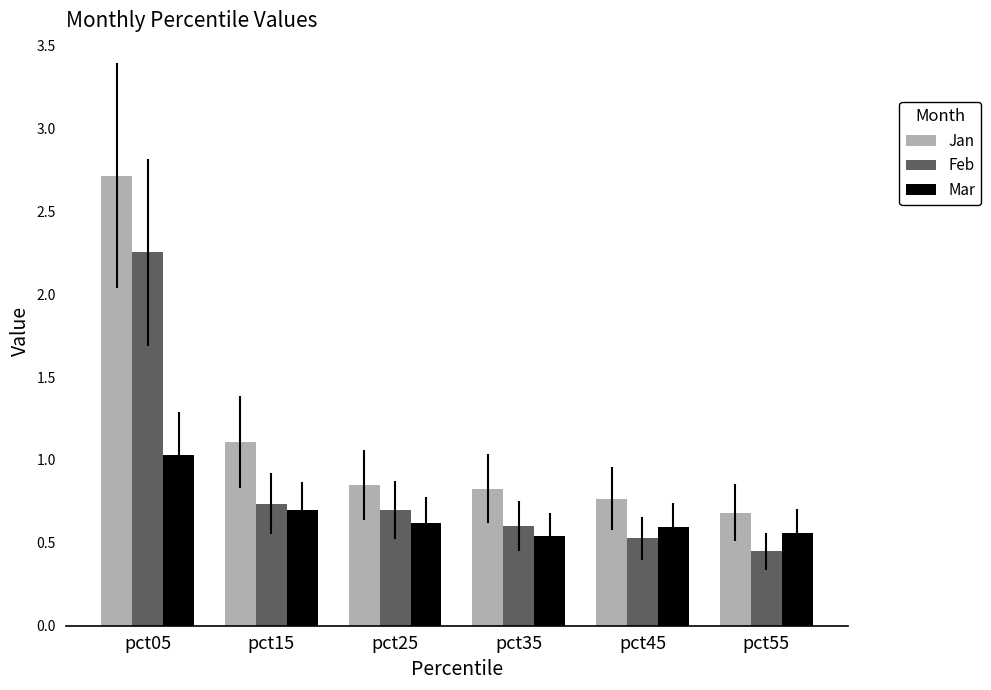

Which category has the lowest value in the Jan series?

pct55